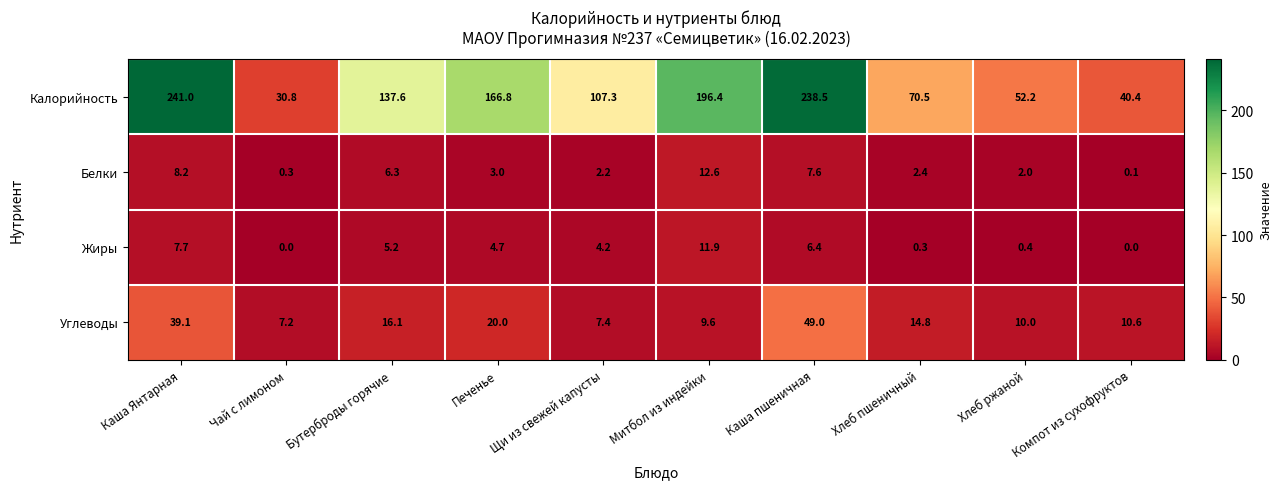

Count the number of data series in this chart.

4